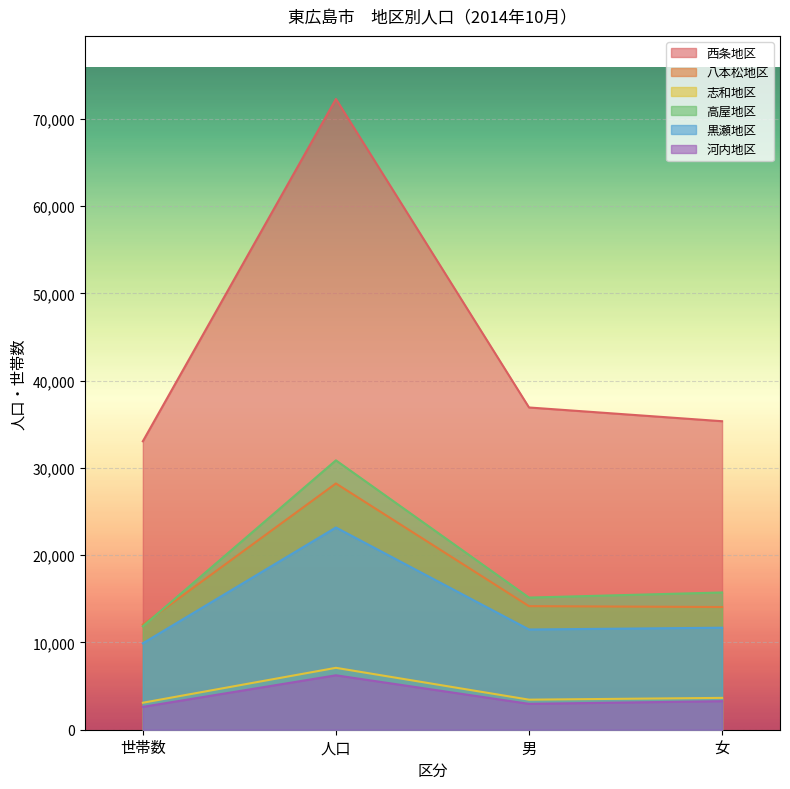

At which label is 八本松地区 closest to 20134?

男